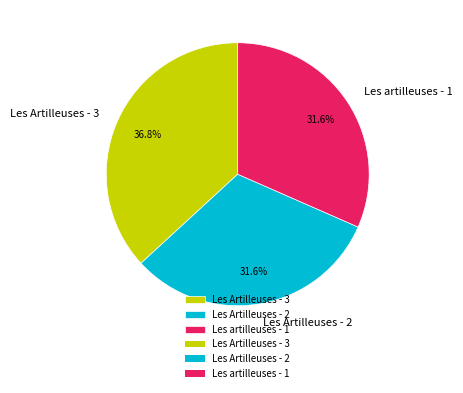

Which category has the biggest portion of the pie?

Les Artilleuses - 3